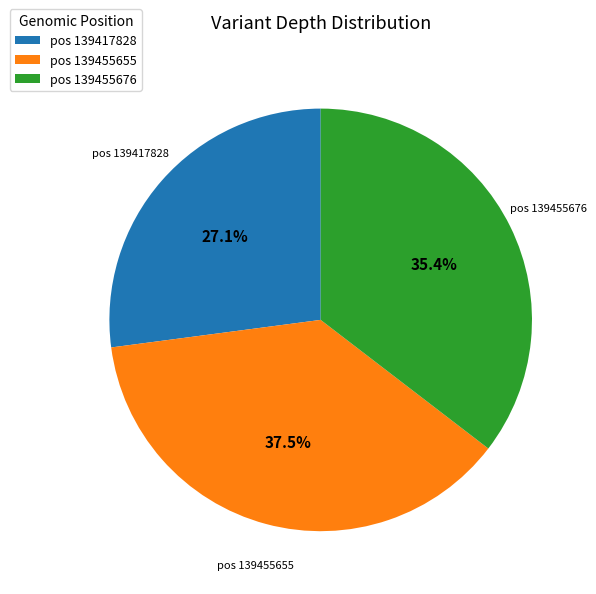

How much of the chart is everything except pos 139417828?

72.9%